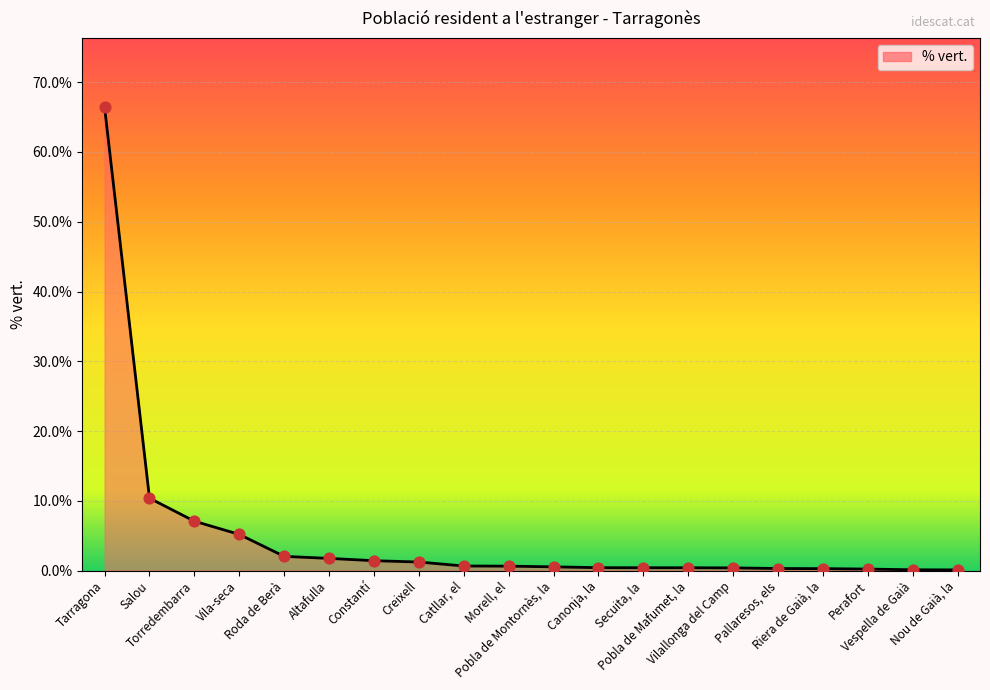

What is the change in value from Roda de Berà to Morell, el?

-1.4